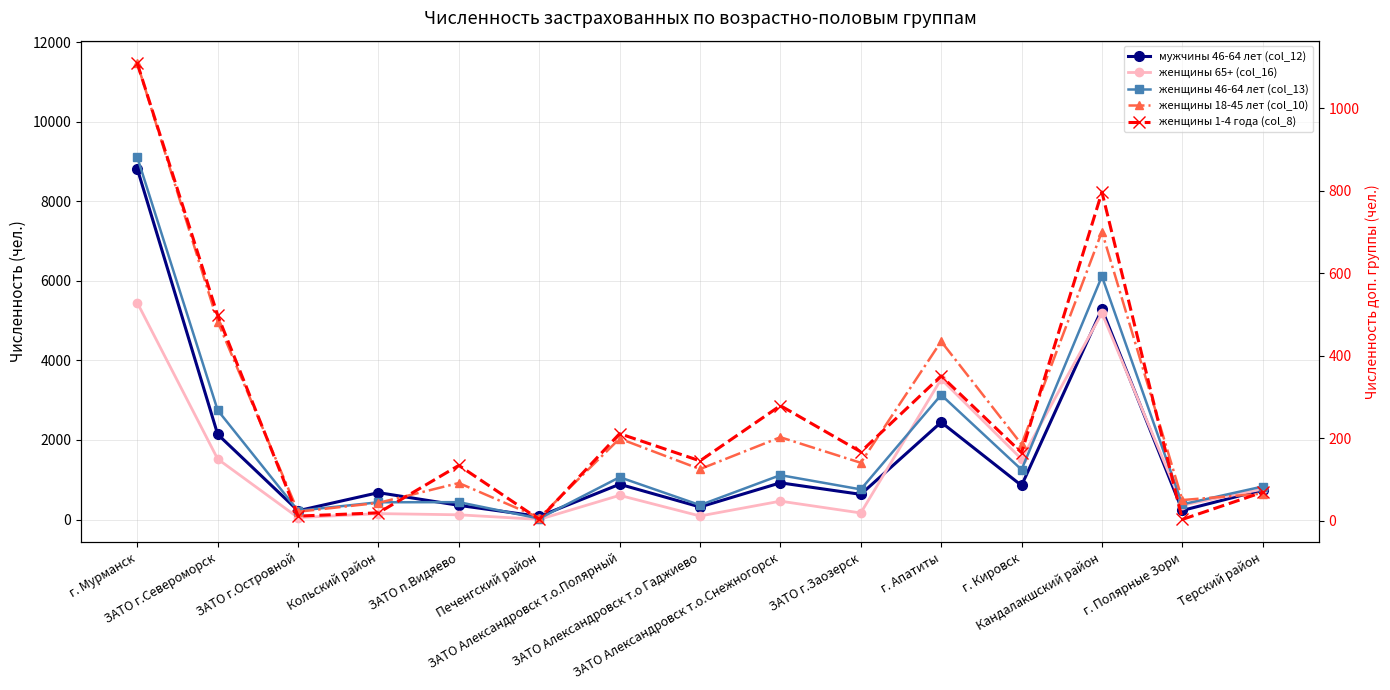

Reading right to left, extract all data points from this chart.

мужчины 46-64 лет (col_12): 744	228	5290	856	2447	633	923	316	887	78	357	676	221	2142	8821
женщины 65+ (col_16): 765	359	5191	1521	3531	165	462	89	608	3	119	149	48	1522	5451
женщины 46-64 лет (col_13): 830	382	6116	1254	3135	758	1116	363	1064	24	437	434	221	2748	9111
женщины 18-45 лет (col_10): 652	490	7239	1892	4479	1427	2070	1268	2035	46	918	419	196	4977	11469
женщины 1-4 года (col_8): 69	3	797	165	351	167	279	145	211	3	134	19	11	498	1109